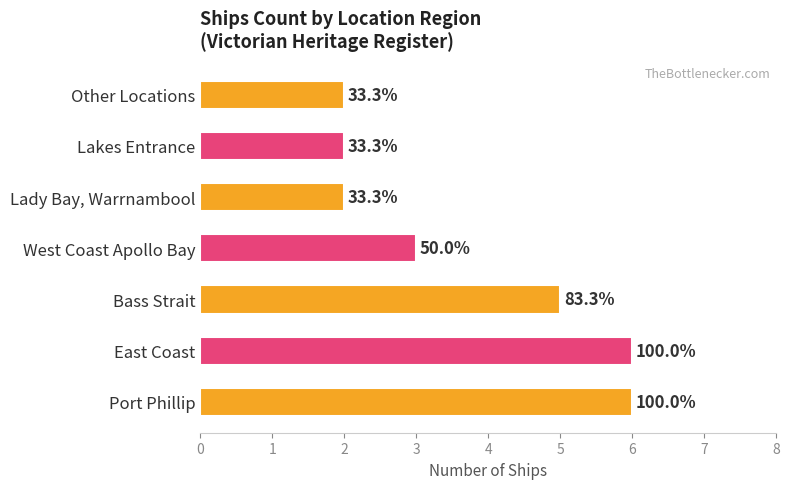

Does the chart contain any negative values?

No